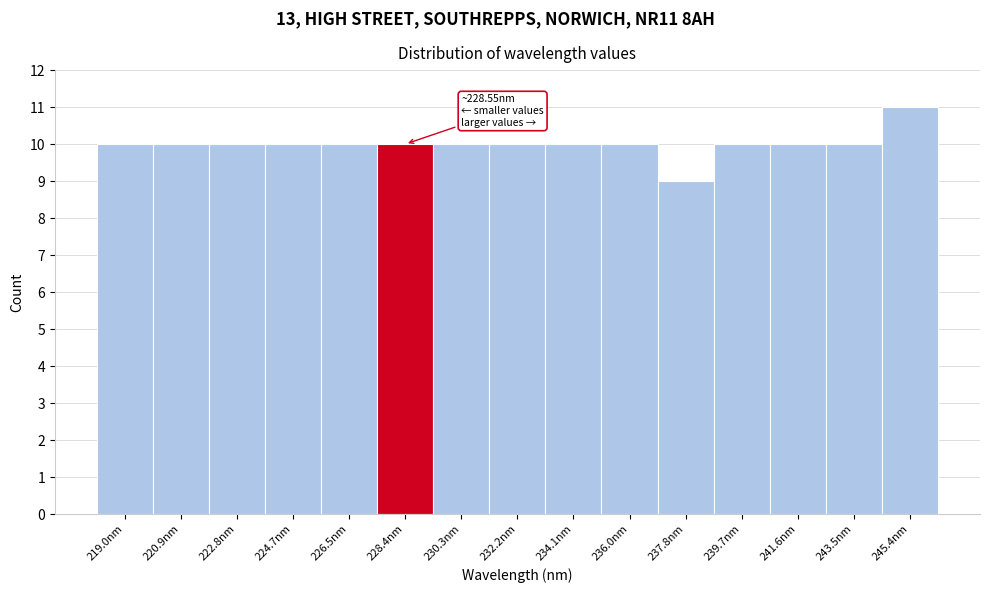

Which range on the x-axis has the tallest bar?

244.4 to 246.4